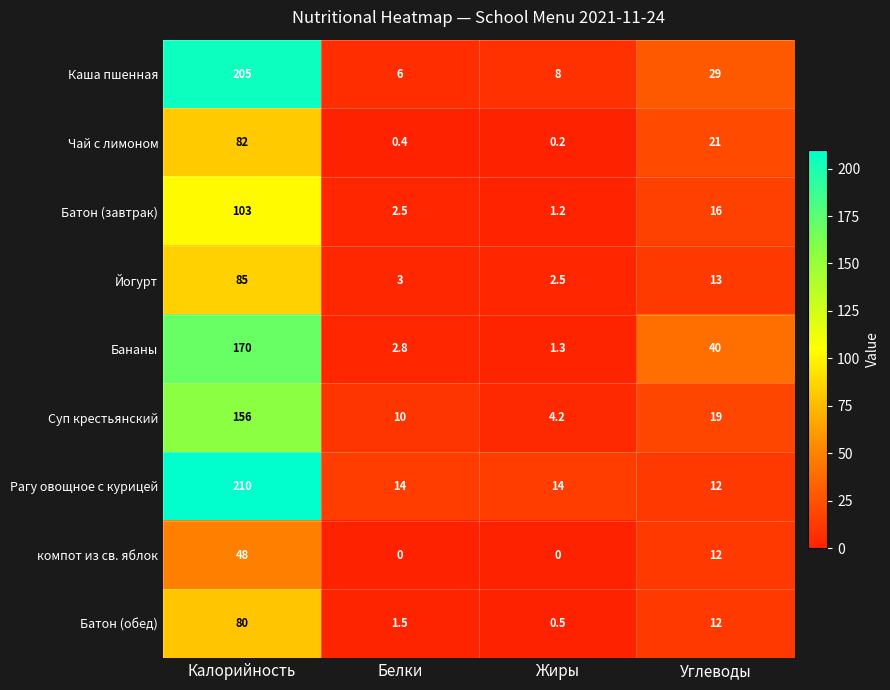

Rank the series by their maximum value, from highest to lowest.

Рагу овощное с курицей, Каша пшенная, Бананы, Суп крестьянский, Батон (завтрак), Йогурт, Чай с лимоном, Батон (обед), компот из св. яблок